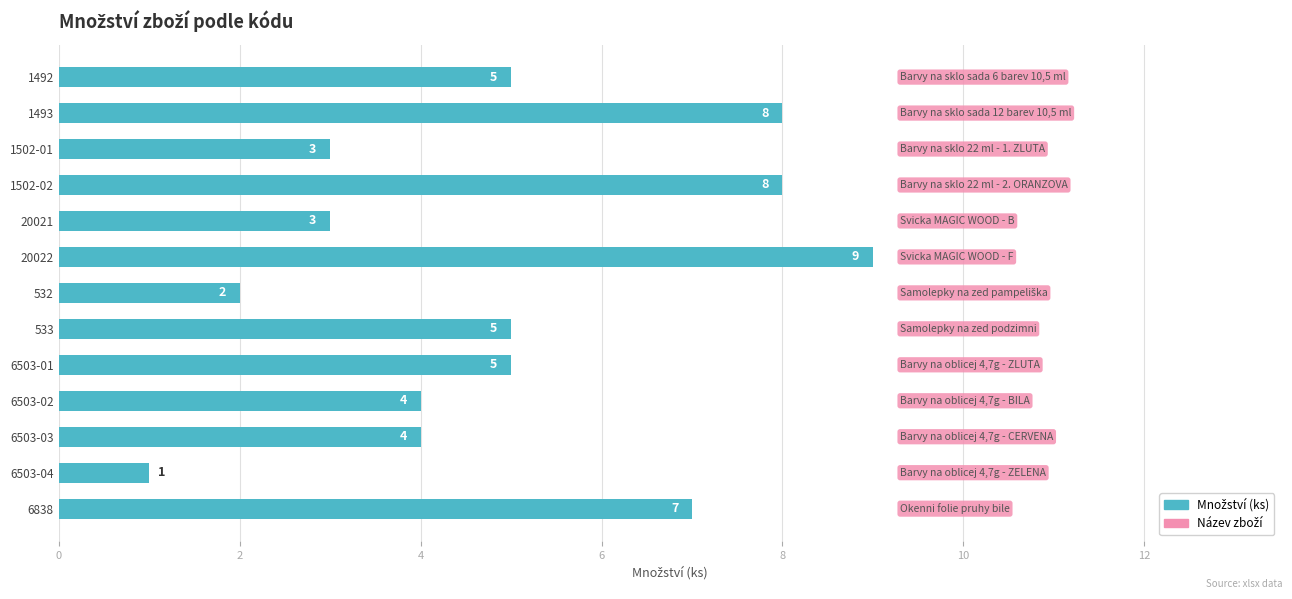

The chart shows a value of 5 at 1502-01. True or false?

False